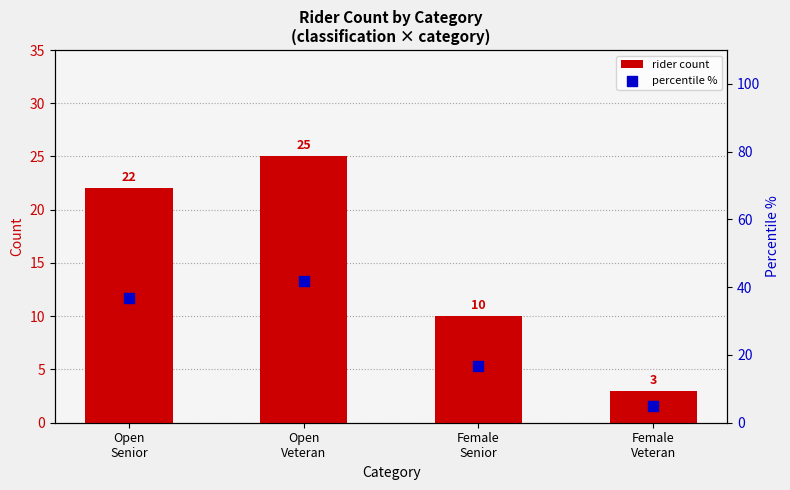

Which series contains the highest Y value?

percentile %